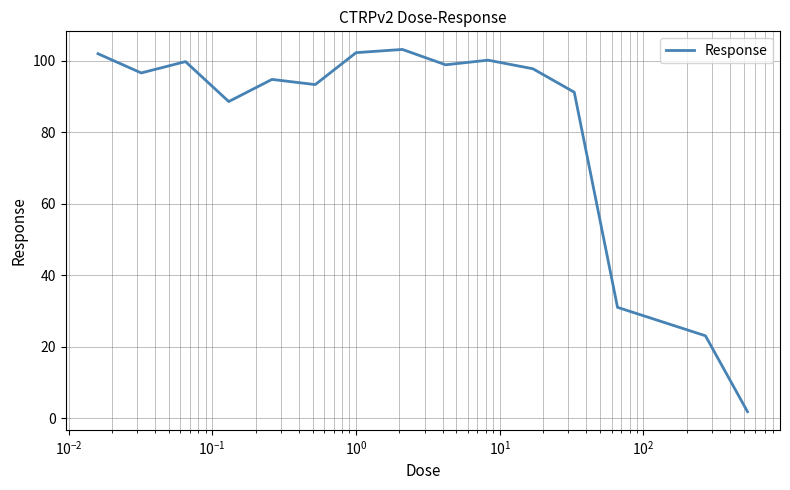

What is the difference between the maximum and minimum values?

101.3